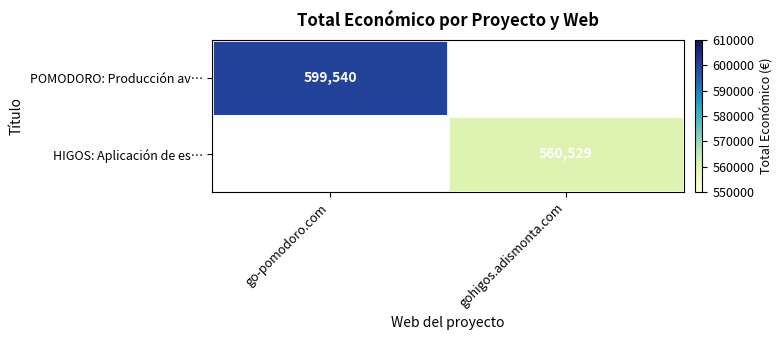

Is it true that POMODORO: Producción av… equals 416510 at go-pomodoro.com?

False